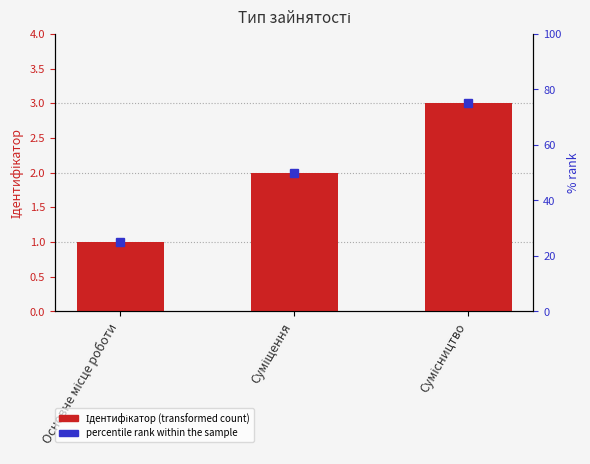

What is the approximate value at Суміщення?

2